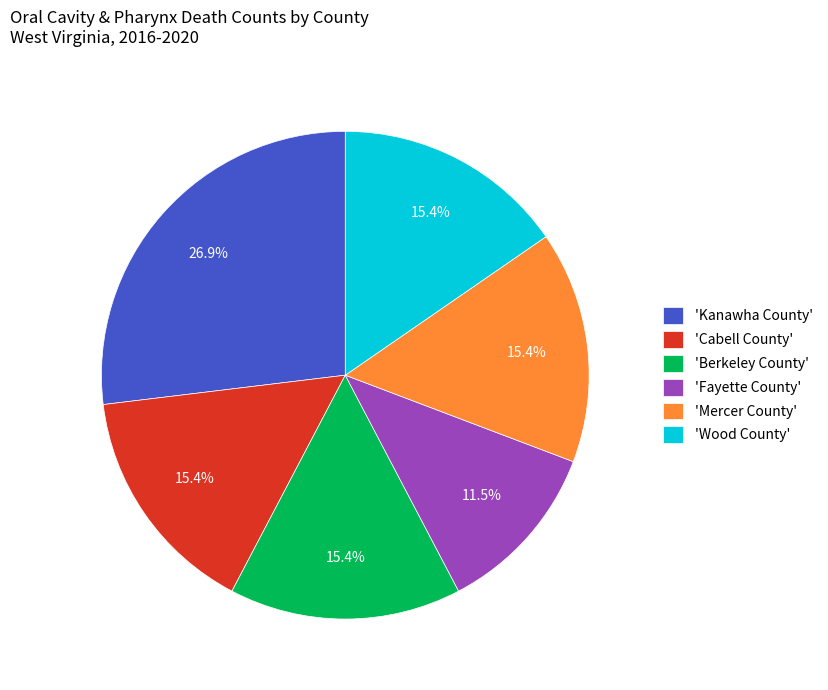

Which slice is the smallest?

'Fayette County'